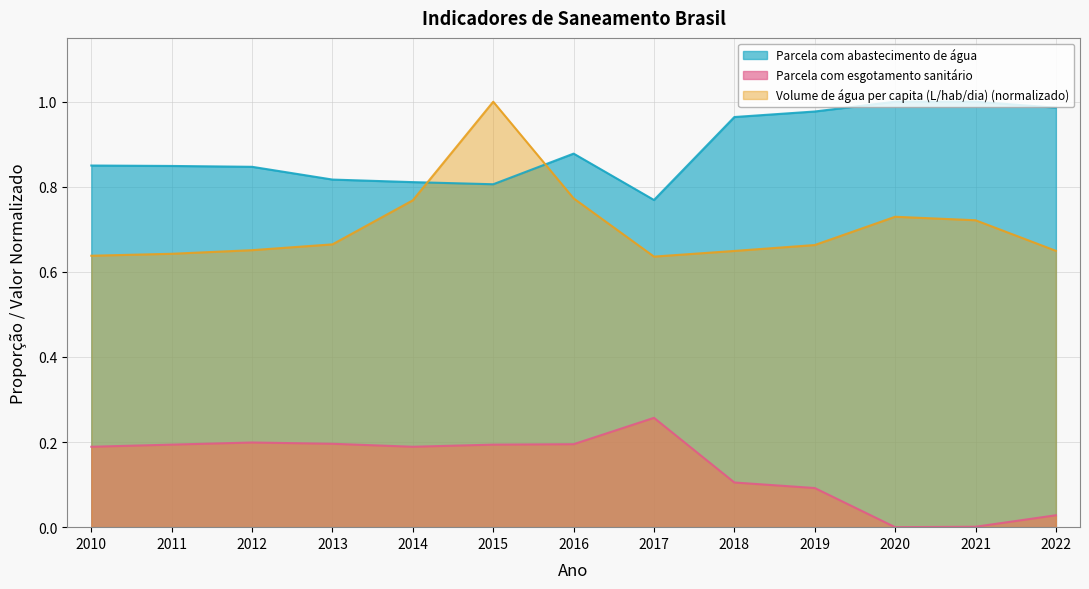

What is the difference between the second highest and minimum values in the Parcela com abastecimento de água series?

0.2